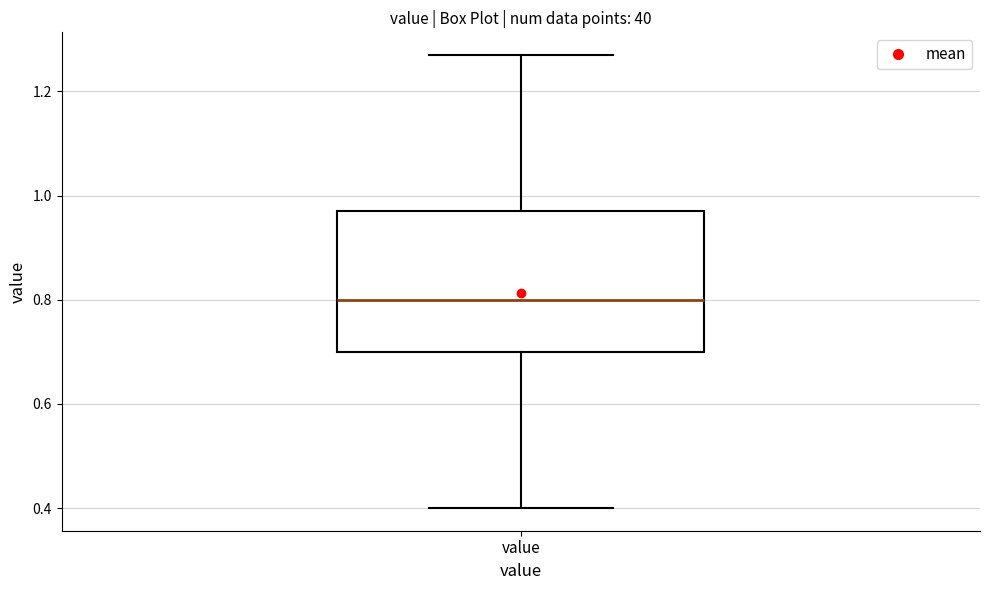

Where is the upper edge of the box for value on the y-axis? The values are not printed on the chart, so give them approximately, as read against the axis.

0.98